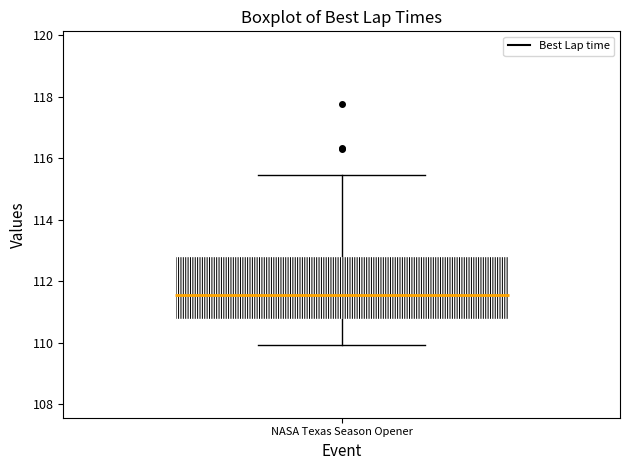

Where is the lower edge of the box for NASA Texas Season Opener on the y-axis? The values are not printed on the chart, so give them approximately, as read against the axis.

110.8